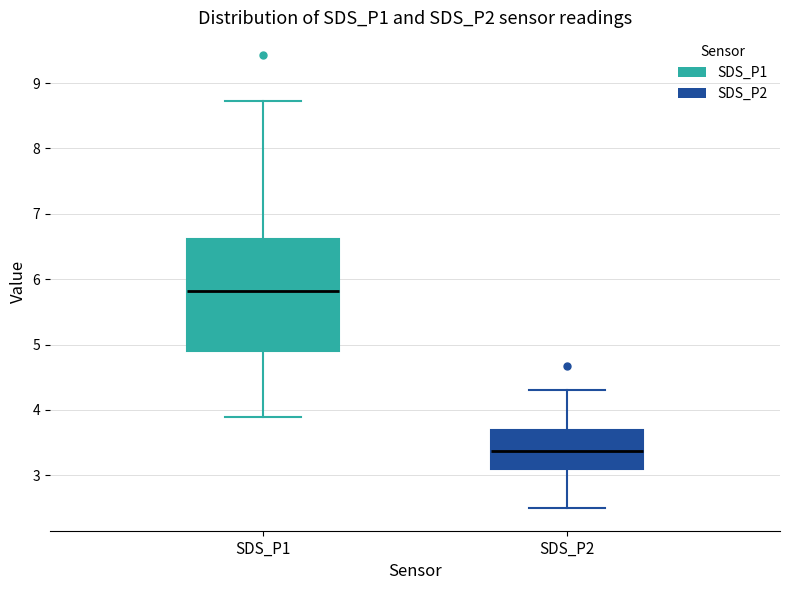

Where is the upper edge of the box for SDS_P1 on the y-axis? The values are not printed on the chart, so give them approximately, as read against the axis.

6.6